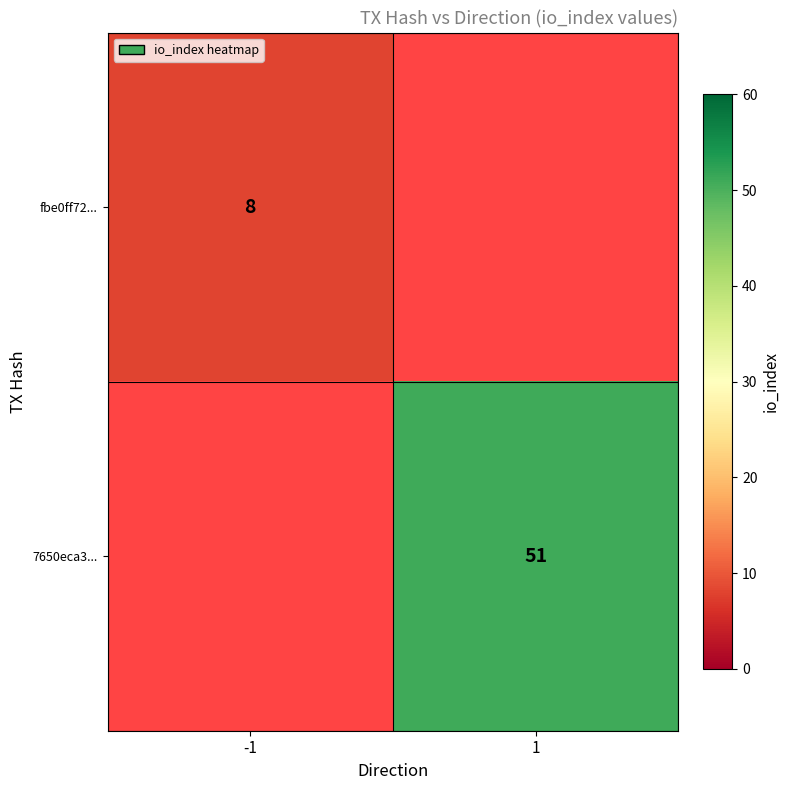

Is it true that fbe0ff72... equals 8 at -1?

True